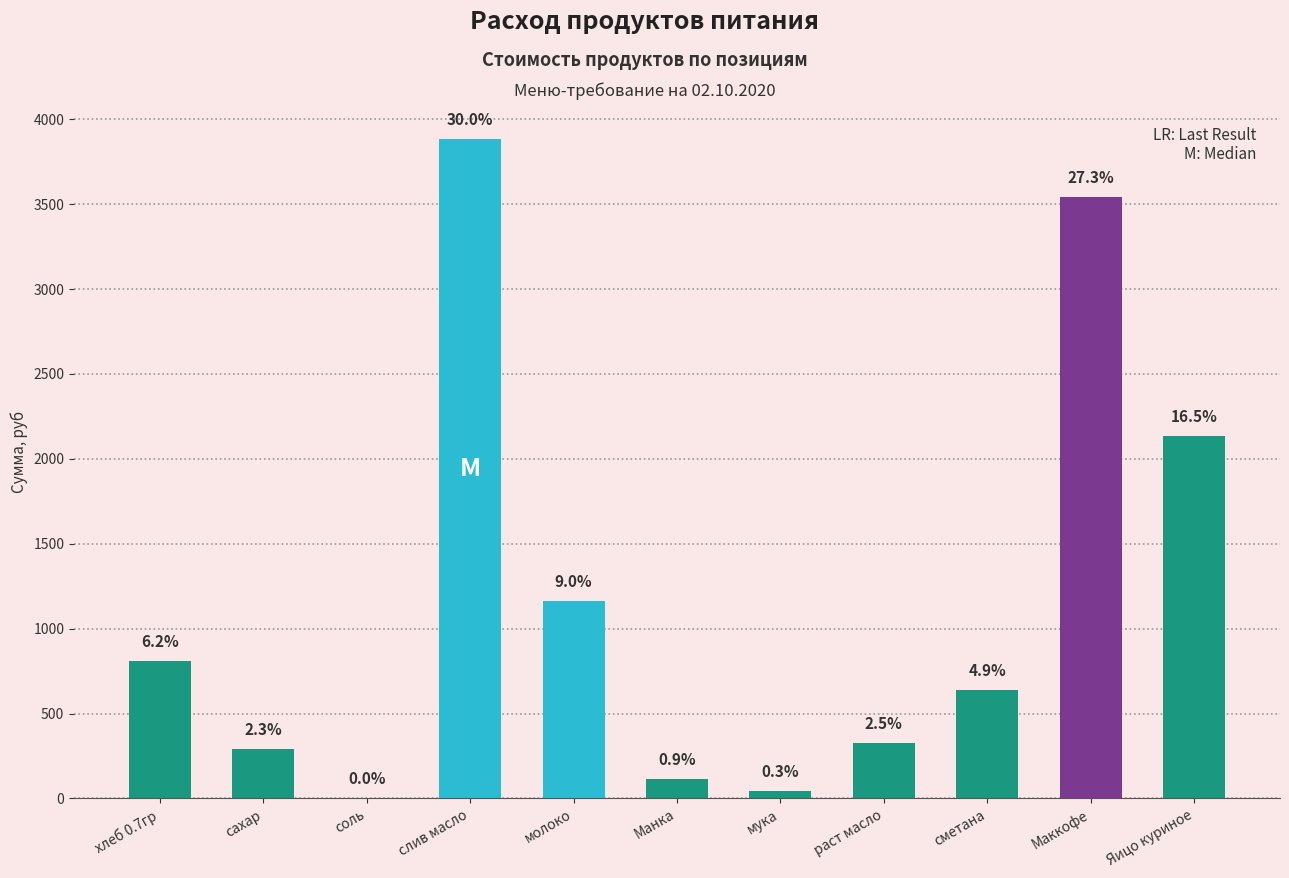

Are the bars horizontal?

No